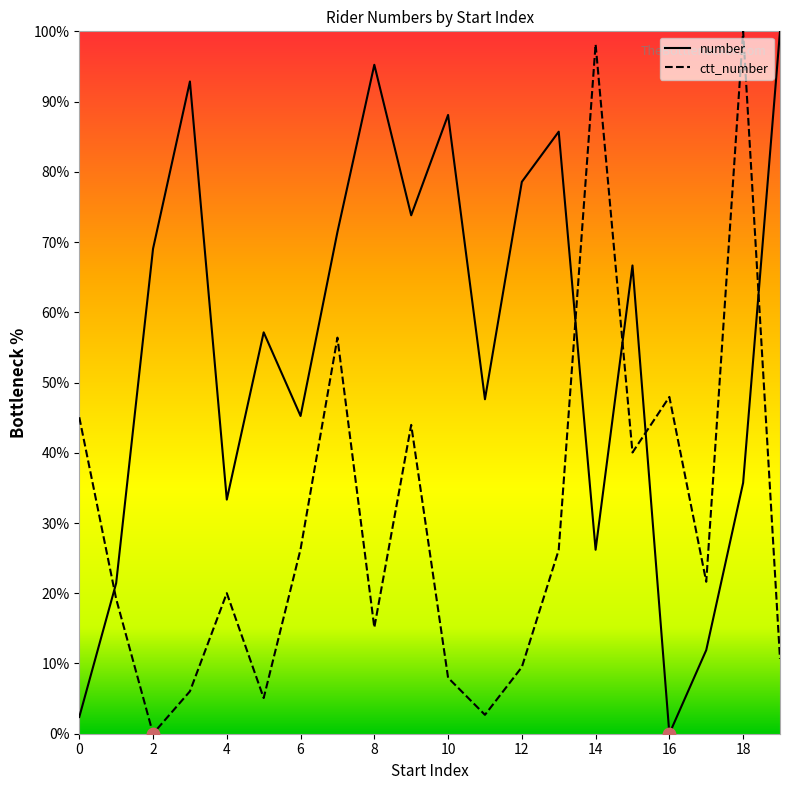

What are all the series names shown in the legend?

number, ctt_number